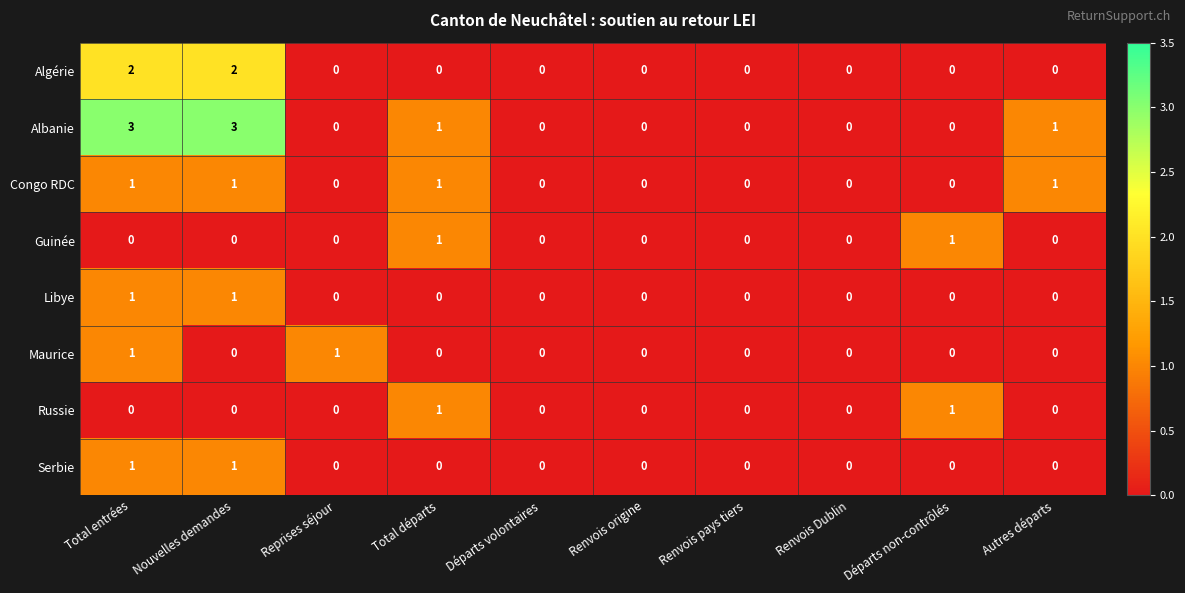

Which series has the widest spread of values?

Albanie